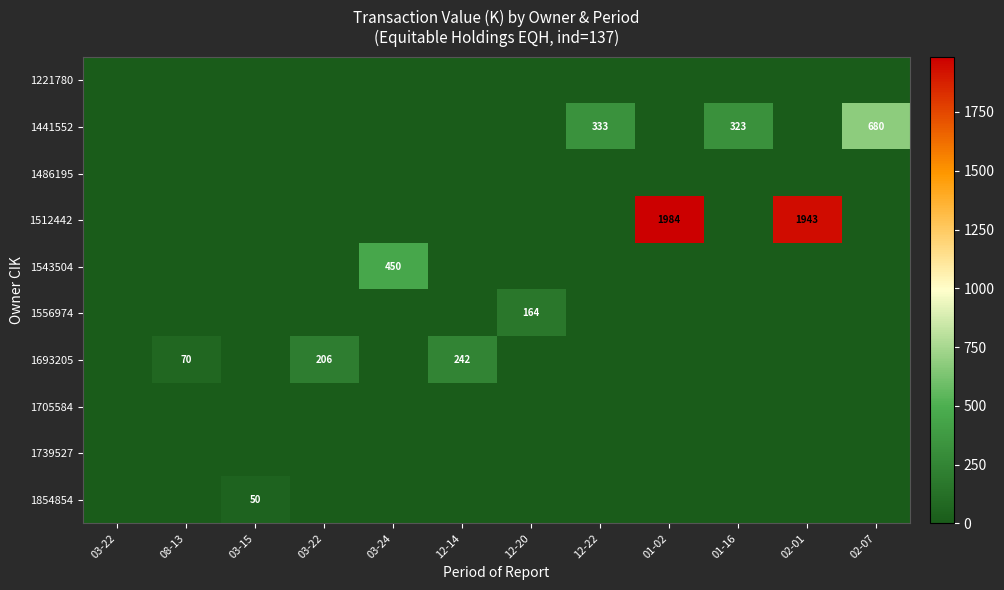

What is the total value across all series at 01-02?

1984.1